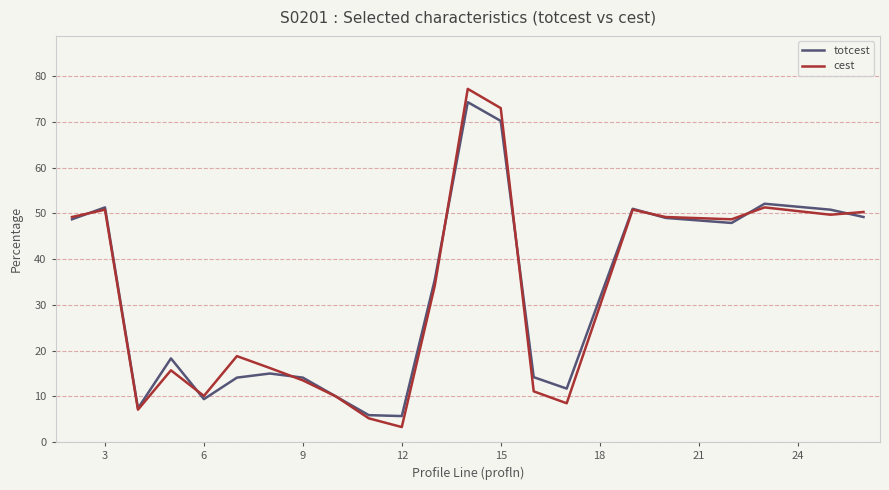

Which series has the largest range (max minus min)?

cest